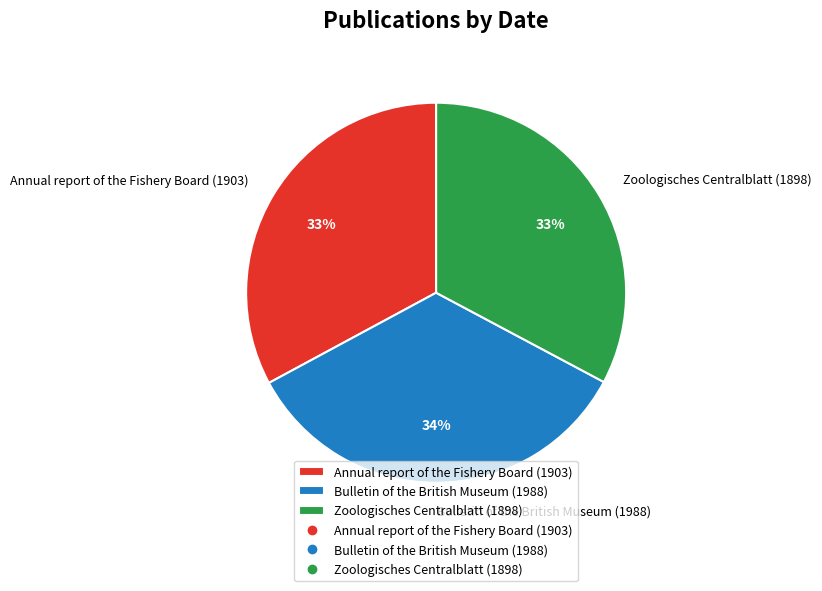

How many slices are in this pie chart?

3